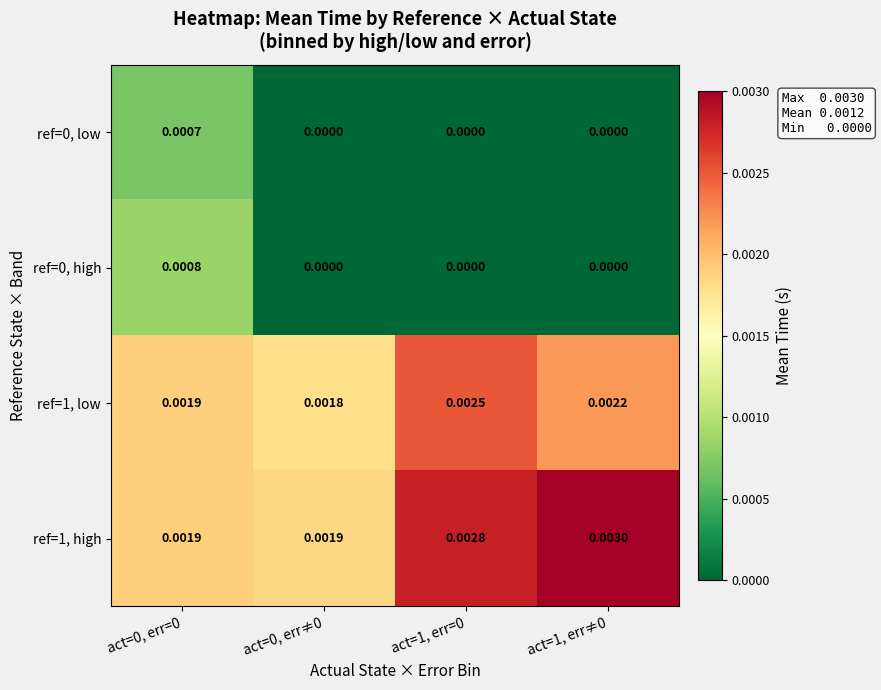

Is the value of ref=0, high at act=0, err≠0 greater than the value of ref=1, low at act=0, err=0?

No